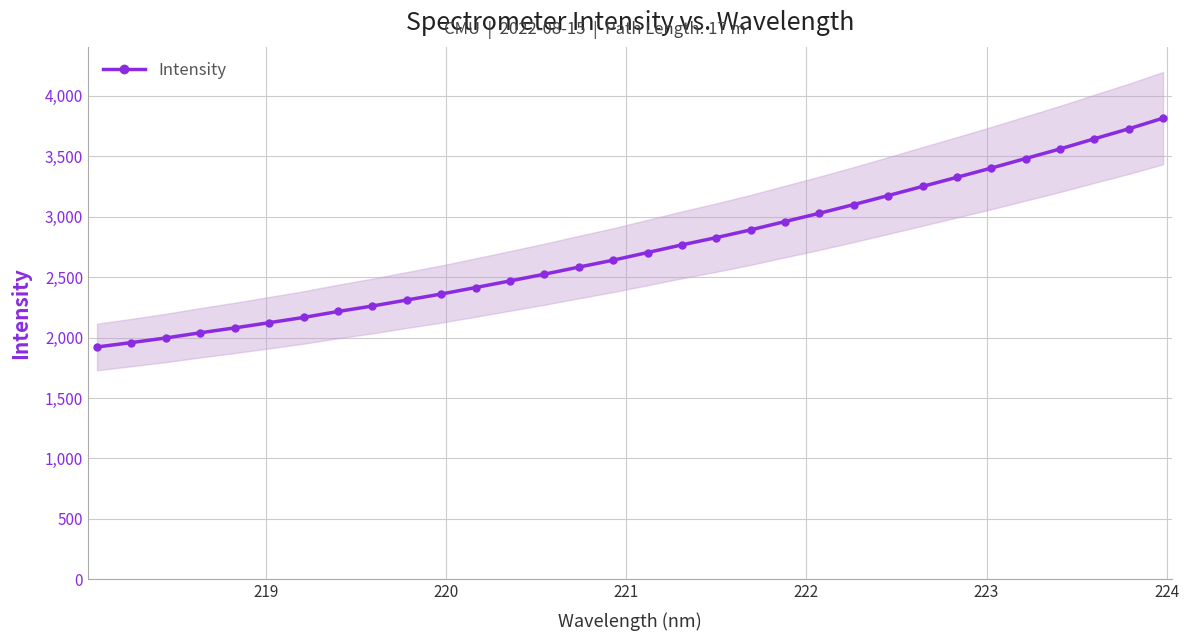

What is the sum of all values?

87747.8